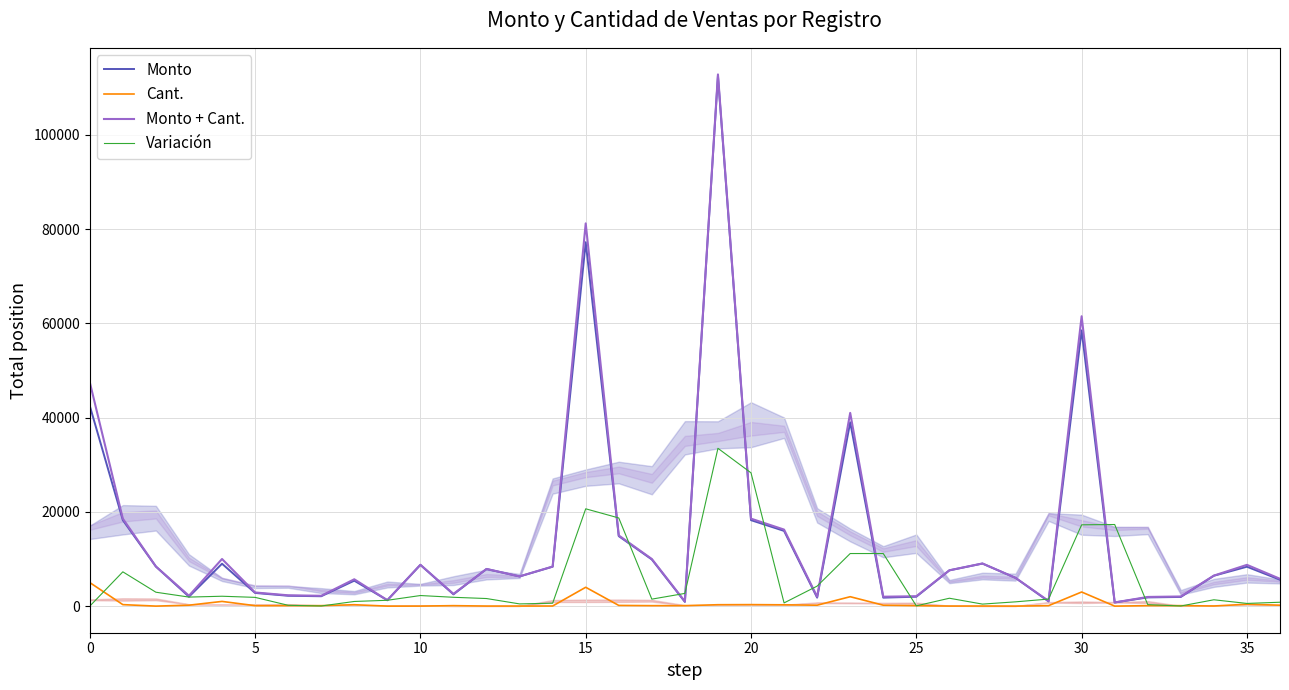

At which label is Monto + Cant. closest to 56792?

30